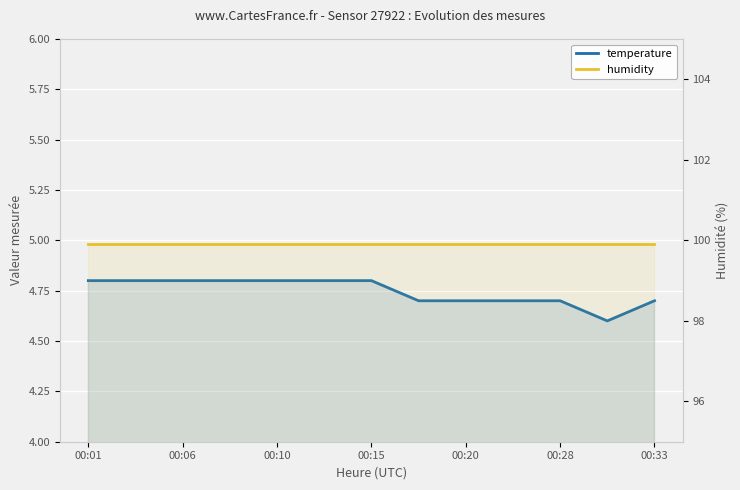

True or false: temperature has a value of 4.6 at 11.

True